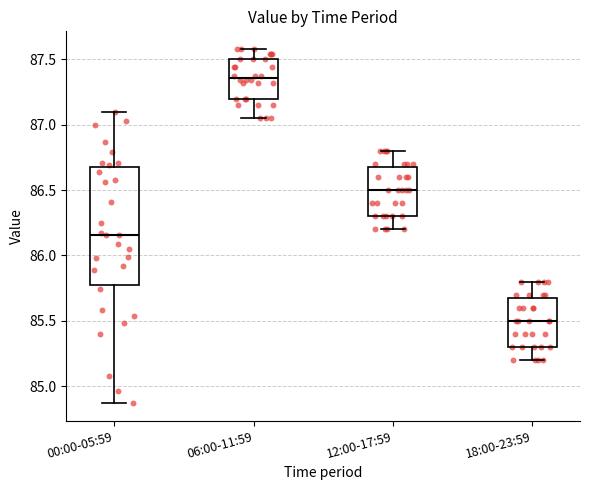

Which box's median line is the lowest?

18:00-23:59